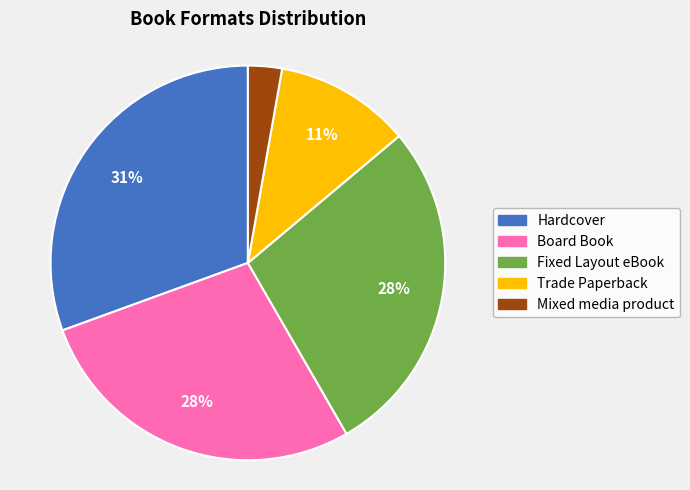

Does any single category account for the majority?

No